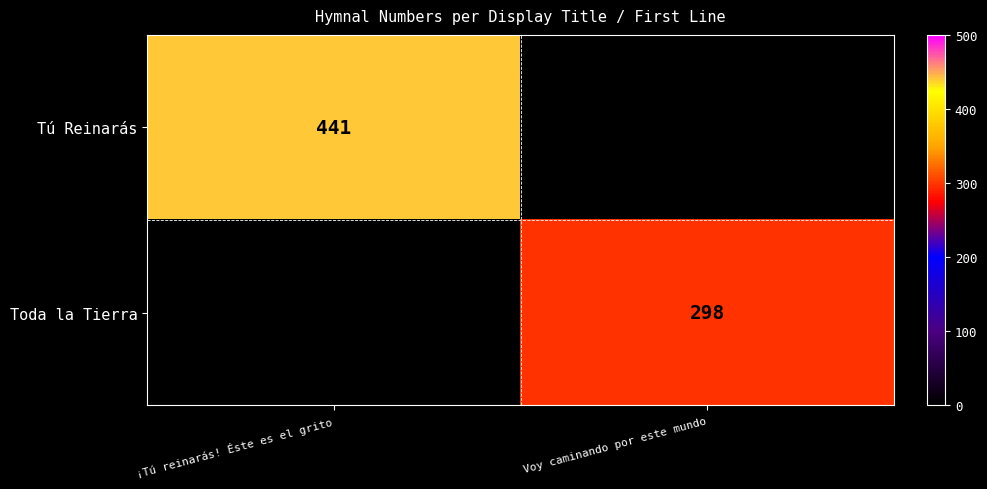

The Tú Reinarás series shows 243.8 at ¡Tú reinarás! Éste es el grito. True or false?

False